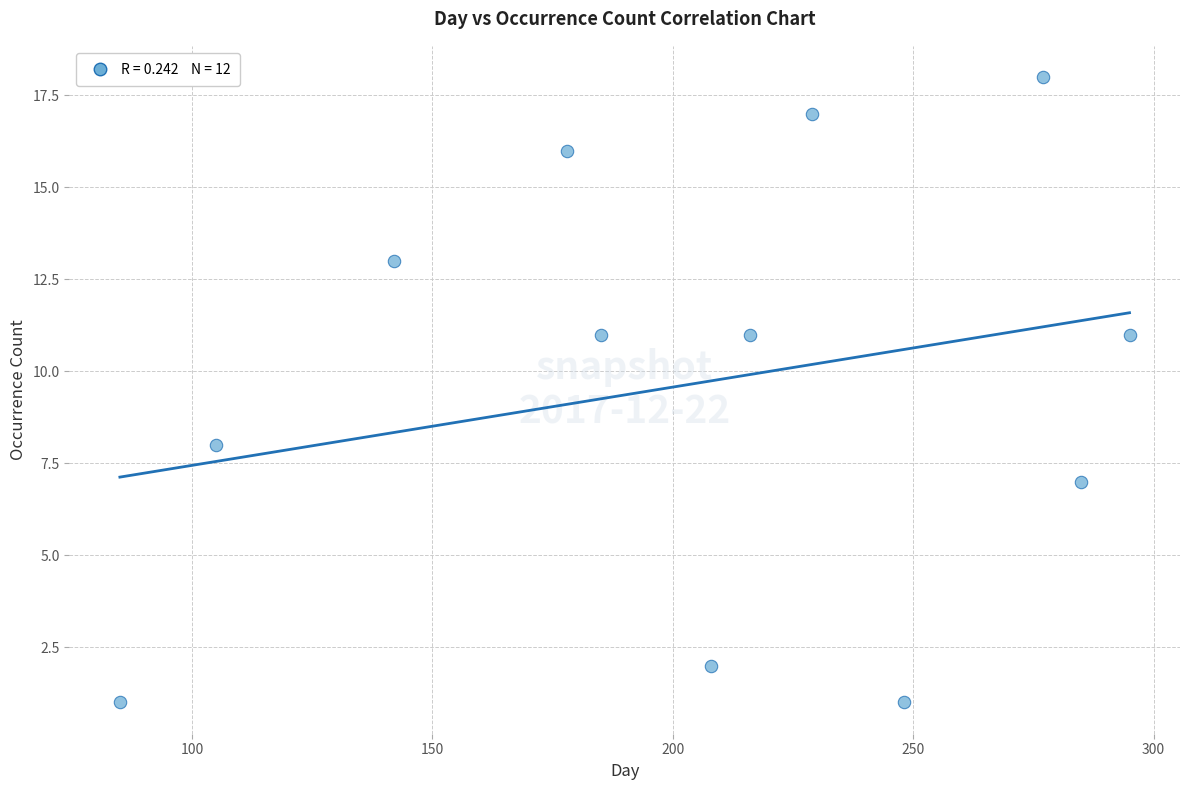

What Y value in the scatter plot is closest to 9?

8